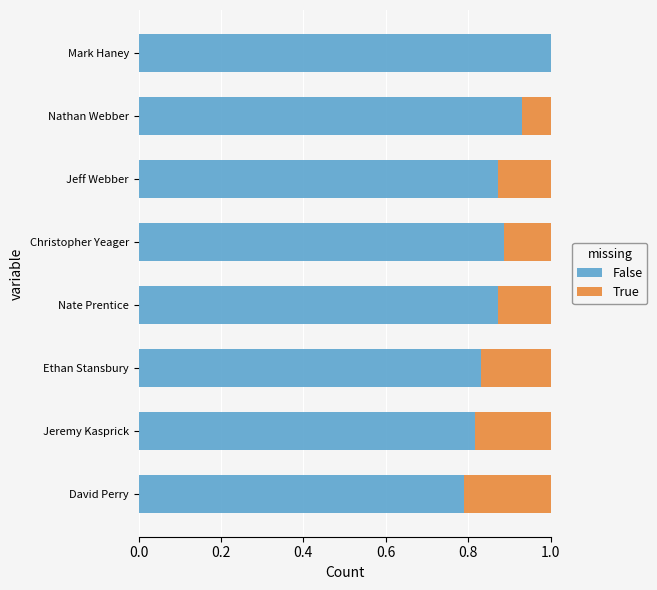

What is the total value across all series at Christopher Yeager?

1.0